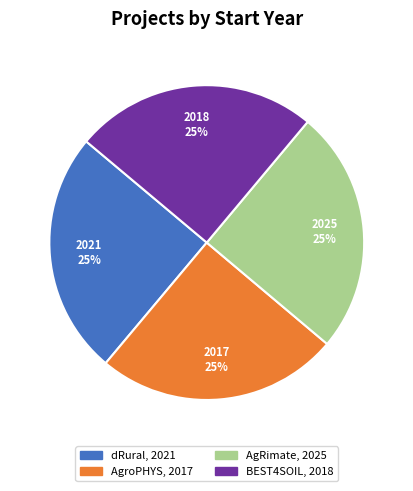

Is there a majority slice in this chart?

No